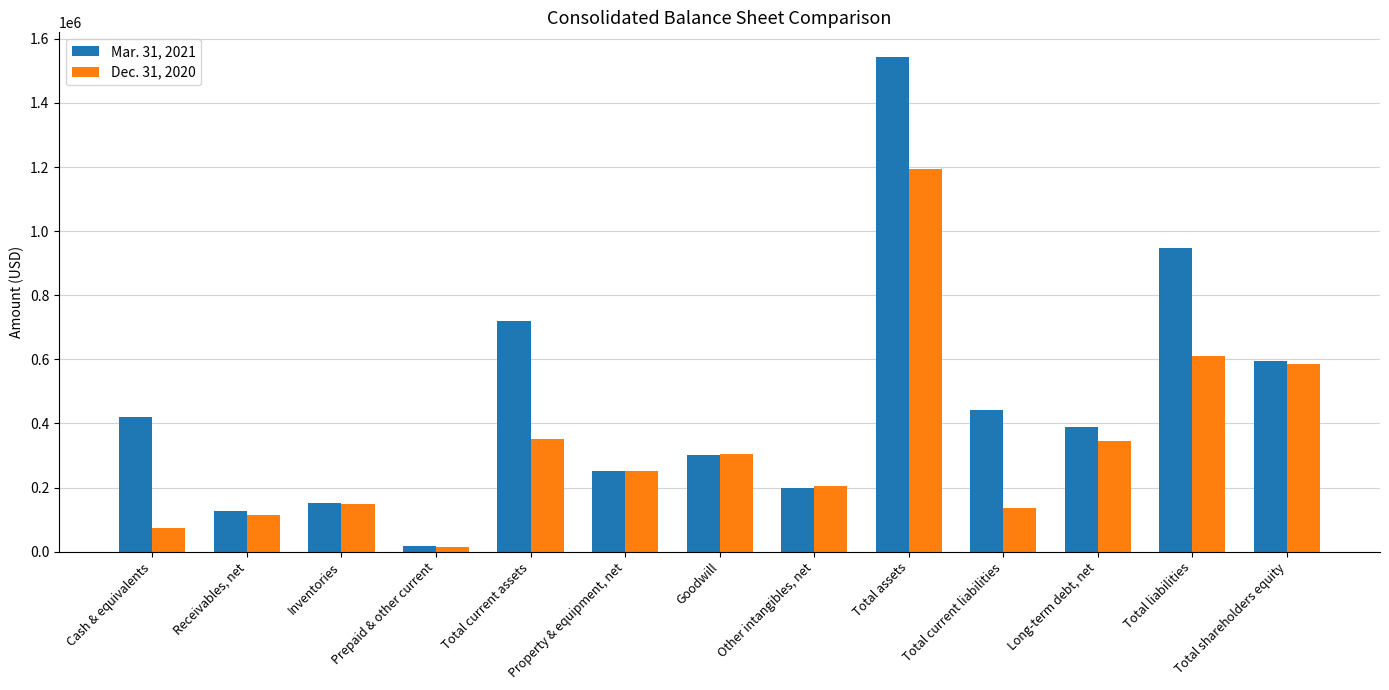

At which category is the sum across all series the highest?

Total assets